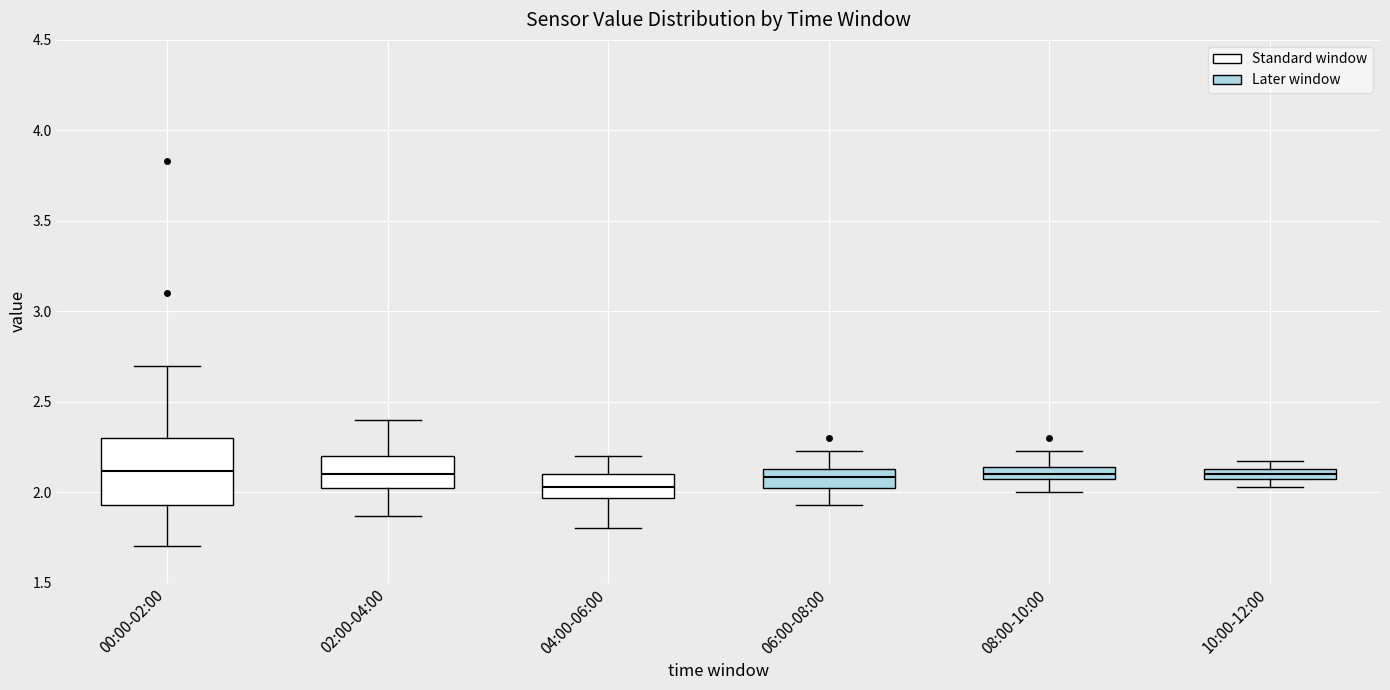

Where does the median line of the box for 10:00-12:00 sit on the y-axis? The values are not printed on the chart, so give them approximately, as read against the axis.

2.10